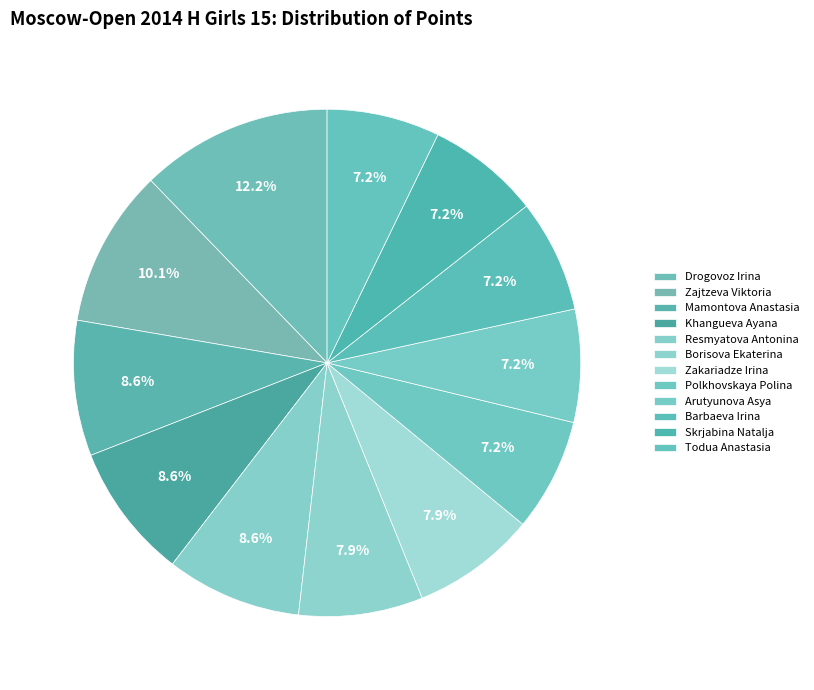

Which slice is the largest?

Drogovoz Irina